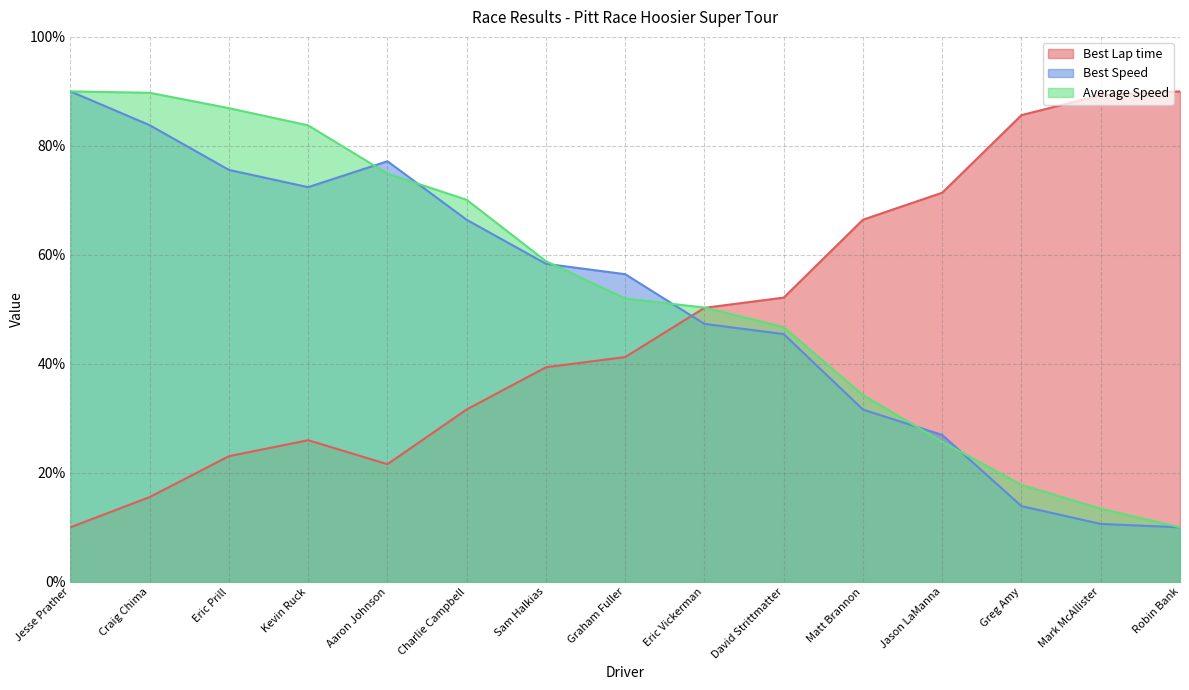

Reading left to right, transcribe all the data shown in this chart.

Best Lap time: 10.0	15.6	23.1	26.0	21.6	31.6	39.4	41.2	50.3	52.2	66.5	71.4	85.6	89.3	90.0
Best Speed: 90.0	83.8	75.6	72.4	77.2	66.4	58.4	56.4	47.3	45.5	31.6	26.9	13.9	10.6	10.0
Average Speed: 90.0	89.7	86.9	83.8	74.9	70.1	58.8	52.0	50.3	46.7	34.3	25.7	17.8	13.4	10.0